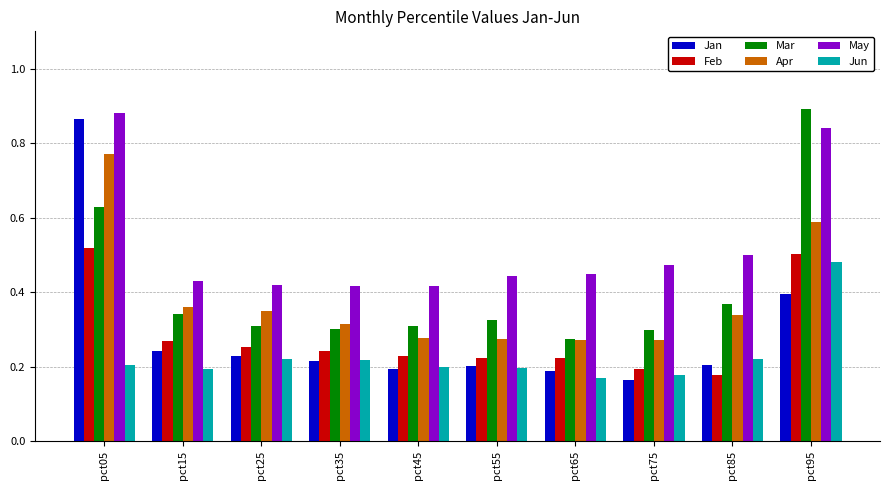

Where is Jan nearest to the value 0?

pct75